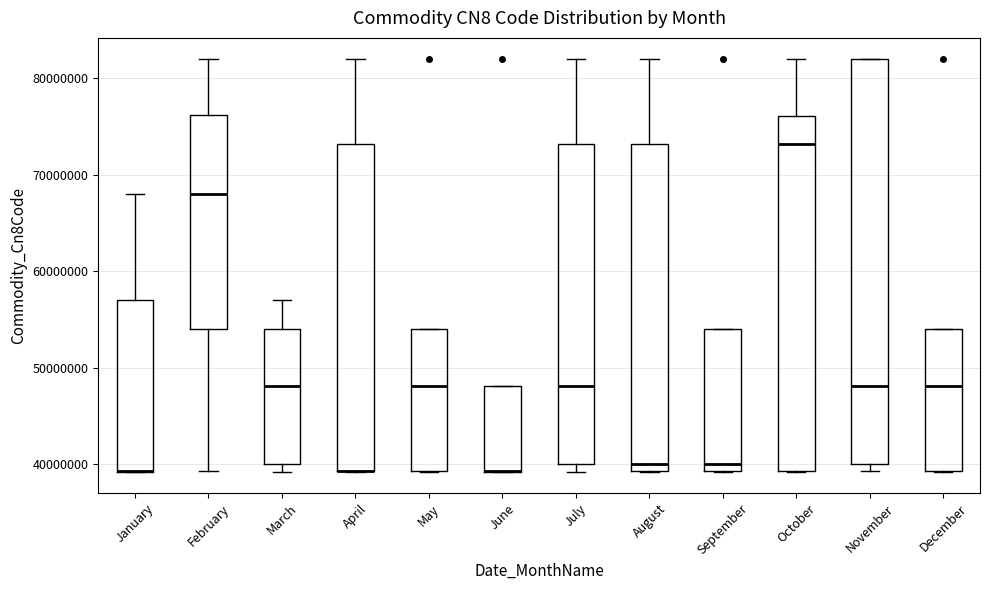

Reading left to right, transcribe this box plot: for each box, give where its median line is, the range the box spans, and where its two whiskers end, as read against the y-axis. The values are not printed on the chart, so give them approximately, as read against the axis.

January: median 39000000 (drawn on the box's lower edge), box 39000000 to 57000000, whiskers 39000000 to 68000000
February: median 68000000, box 54000000 to 76000000, whiskers 39000000 to 82000000
March: median 48000000, box 40000000 to 54000000, whiskers 39000000 to 57000000
April: median 39000000 (drawn on the box's lower edge), box 39000000 to 73000000, whiskers 39000000 to 82000000
May: median 48000000, box 39000000 to 54000000, whiskers 39000000 to 54000000
June: median 39000000 (drawn on the box's lower edge), box 39000000 to 48000000, whiskers 39000000 to 48000000
July: median 48000000, box 40000000 to 73000000, whiskers 39000000 to 82000000
August: median 40000000, box 39000000 to 73000000, whiskers 39000000 to 82000000
September: median 40000000, box 39000000 to 54000000, whiskers 39000000 to 54000000
October: median 73000000, box 39000000 to 76000000, whiskers 39000000 to 82000000
November: median 48000000, box 40000000 to 82000000, whiskers 39000000 to 82000000
December: median 48000000, box 39000000 to 54000000, whiskers 39000000 to 54000000